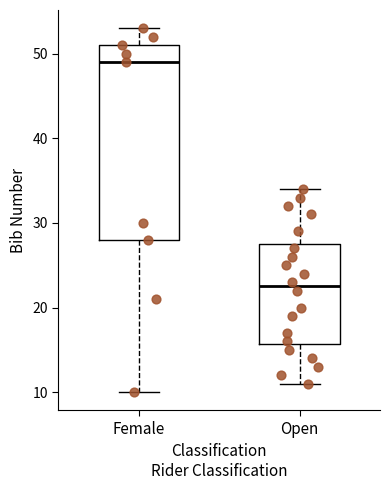

Where does the upper whisker of the box for Female end on the y-axis? The values are not printed on the chart, so give them approximately, as read against the axis.

53